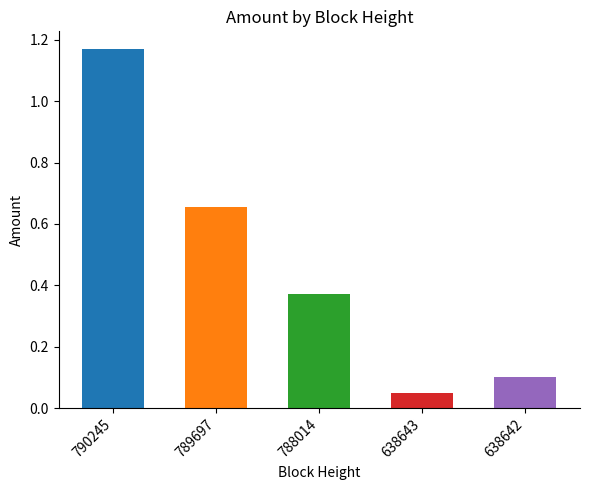

What is the value of the 3rd bar from the left?

0.4